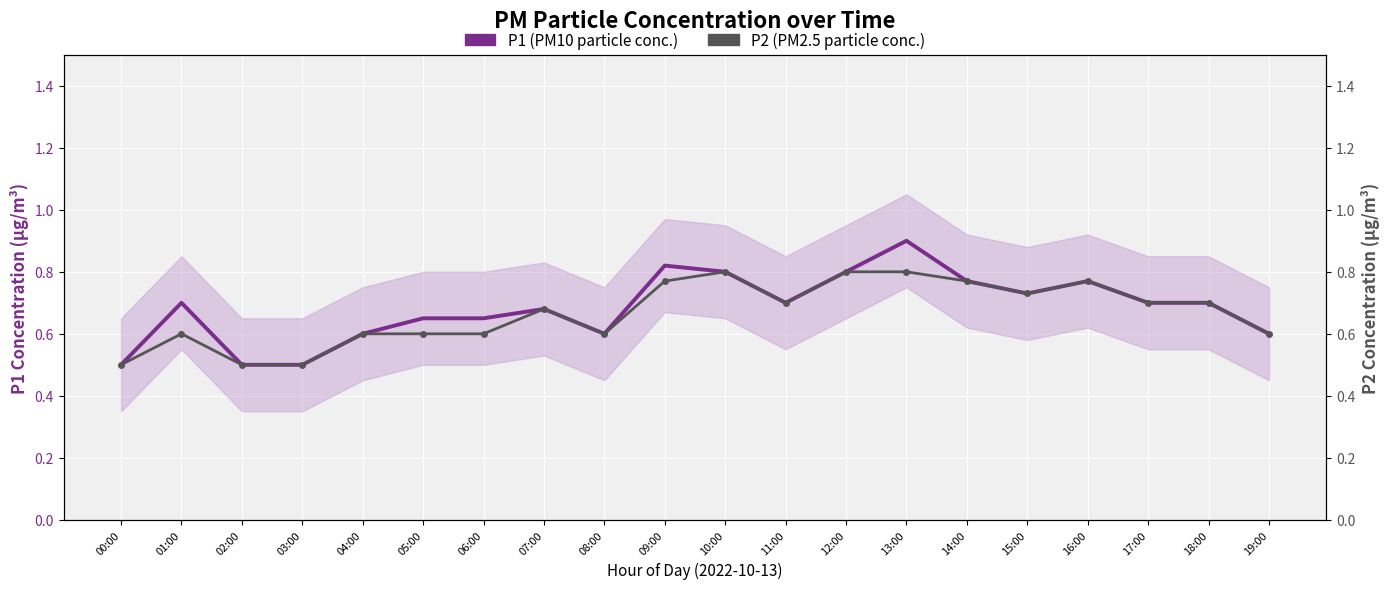

The P2 (PM2.5 particle conc.) series shows 0.3 at 06:00. True or false?

False